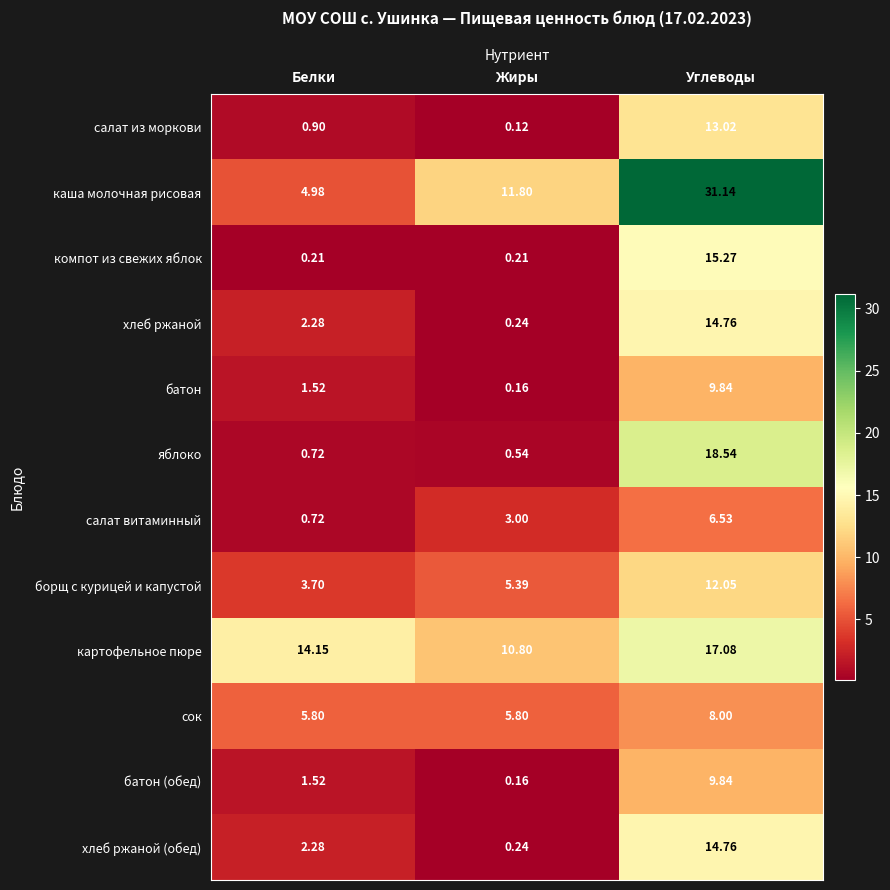

At which category is the sum across all series the highest?

Углеводы